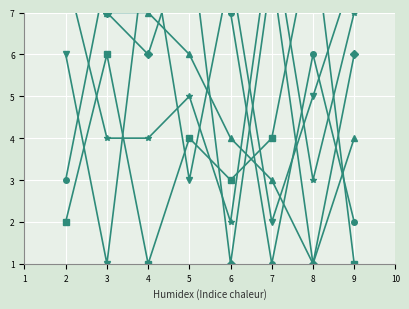

What is the value of the col_5 point at the 2nd from the left?

6